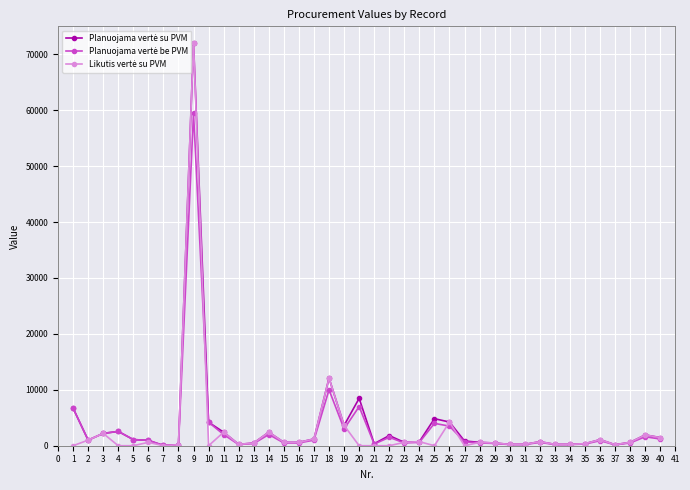

What is the maximum value shown in the chart?

72000.0